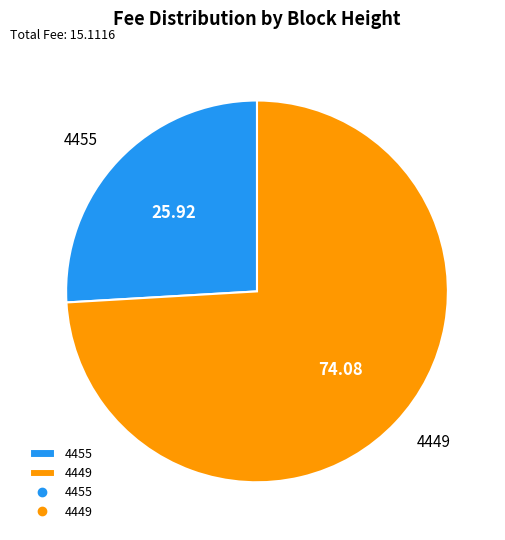

Do 4455 and 4449 together represent more than half of the pie?

Yes